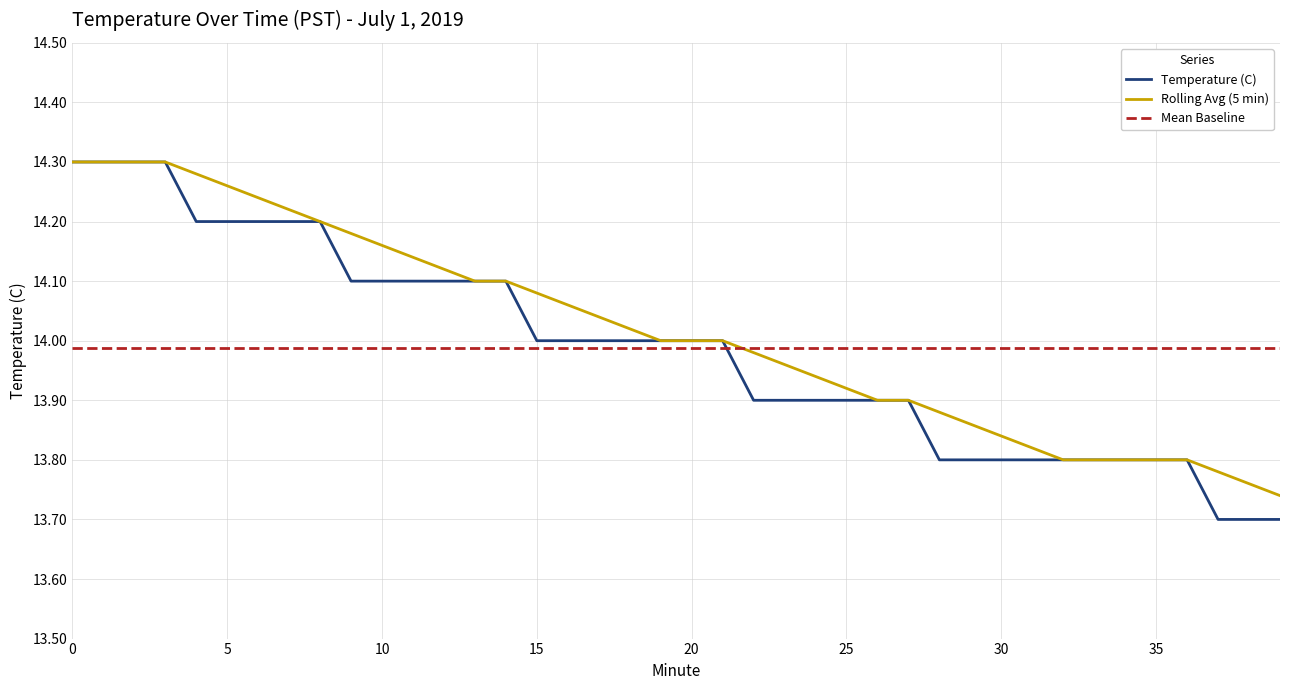

Is this an area chart (filled region under the line)?

No